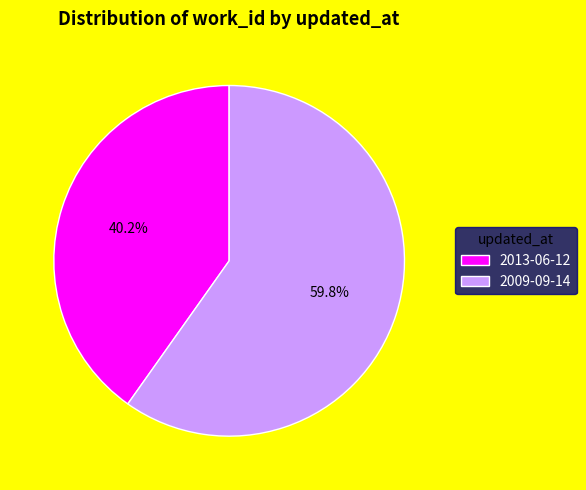

Combined, what portion of the pie is 2009-09-14 and 2013-06-12?

100.0%